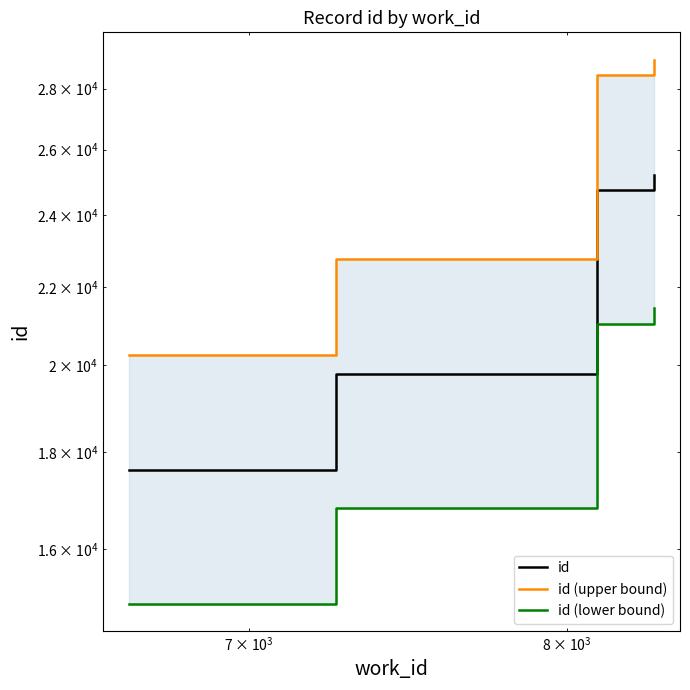

Does the chart display data point markers on the line(s)?

No